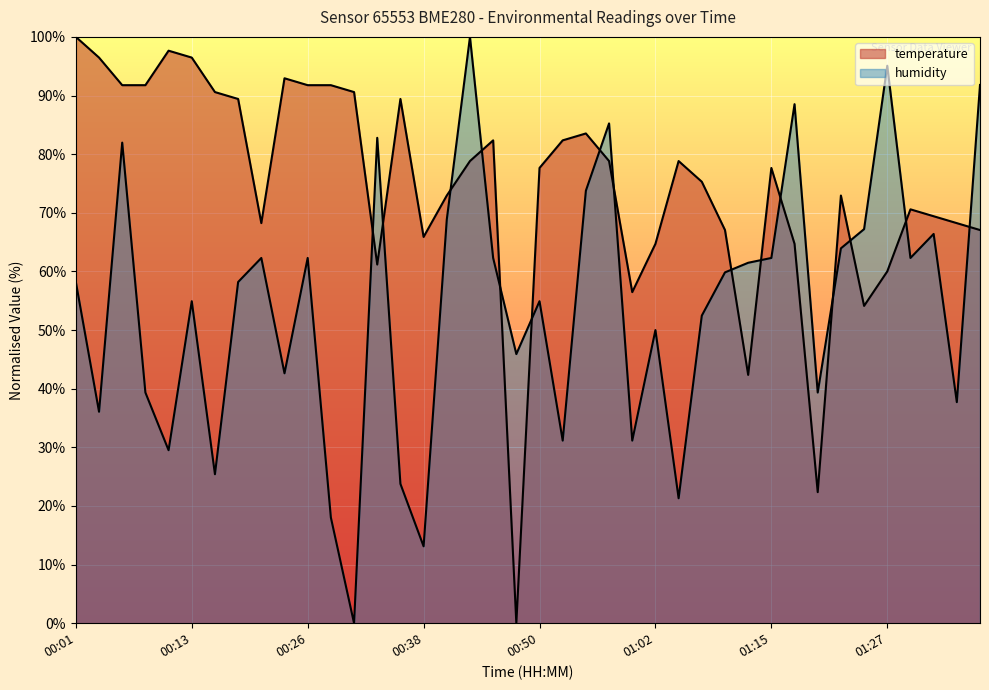

After their last crossing, which series has the higher values: temperature or humidity?

humidity